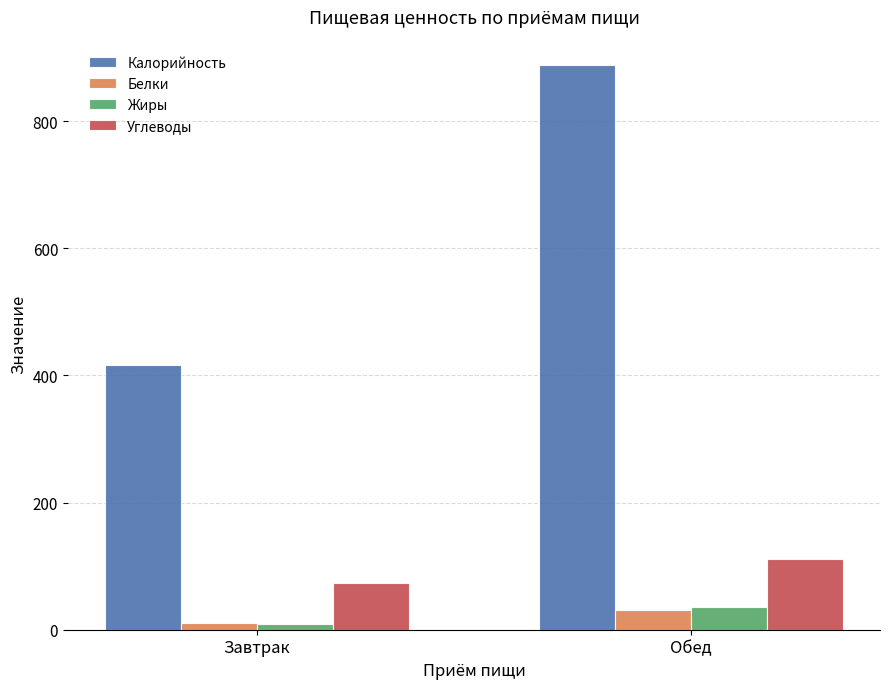

How many bars are there in total?

8